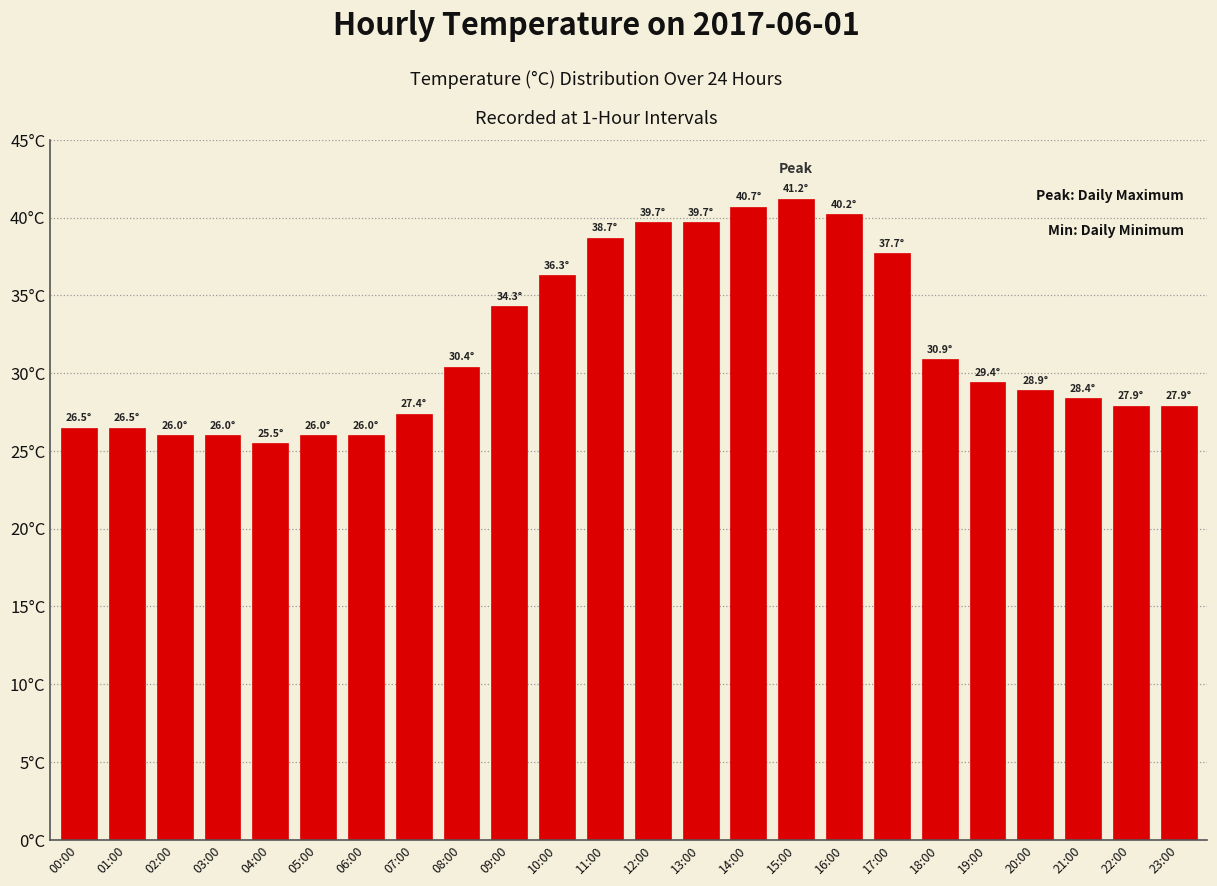

What is the sum of the values at 05:00 and 02:00?

52.0